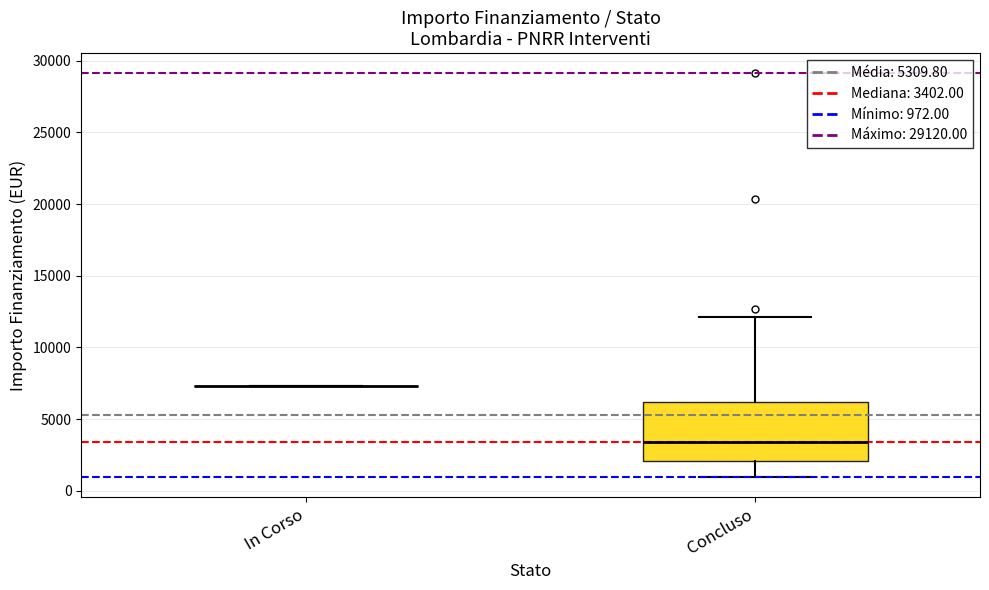

Which box is the tallest, from its lower edge to its upper edge?

Concluso